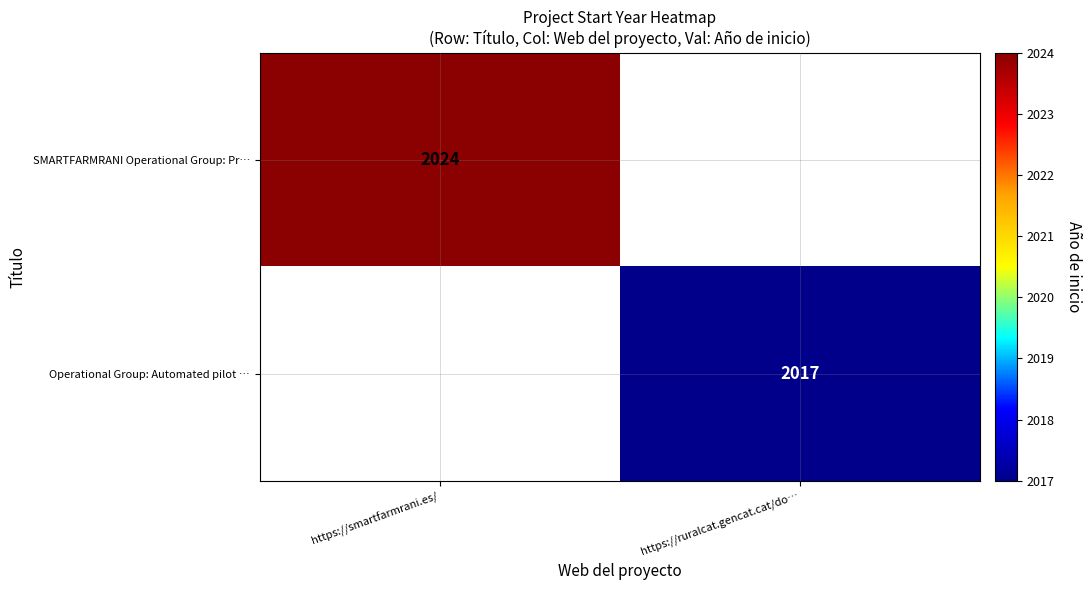

What is the smallest value displayed?

2017.0